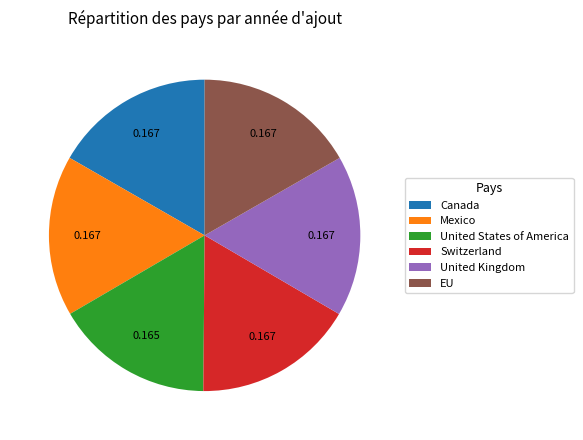

Is there a majority slice in this chart?

No